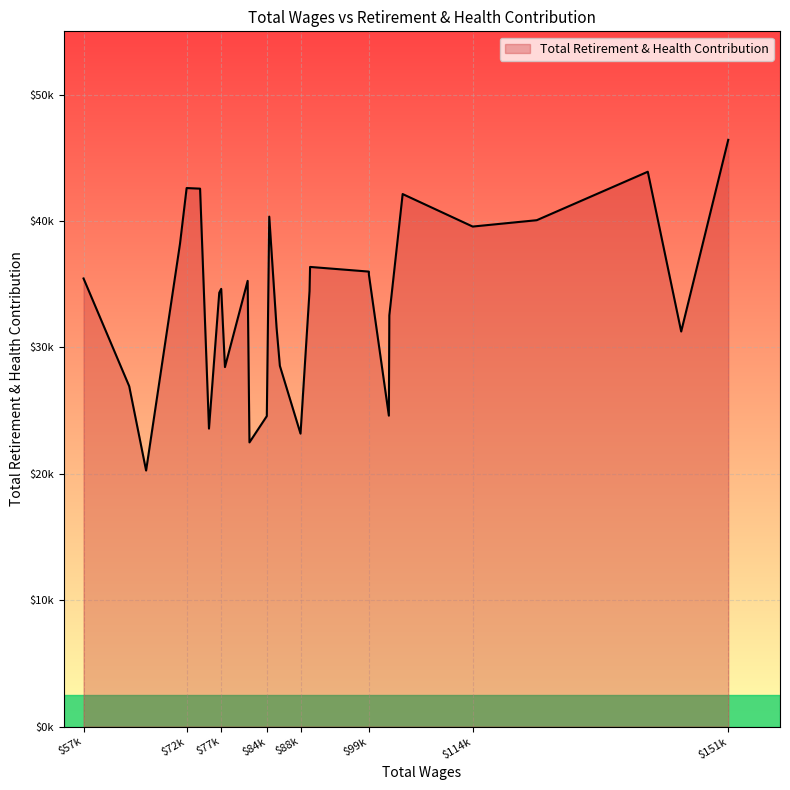

What is the change in value from 85478 to 81508?

-9079